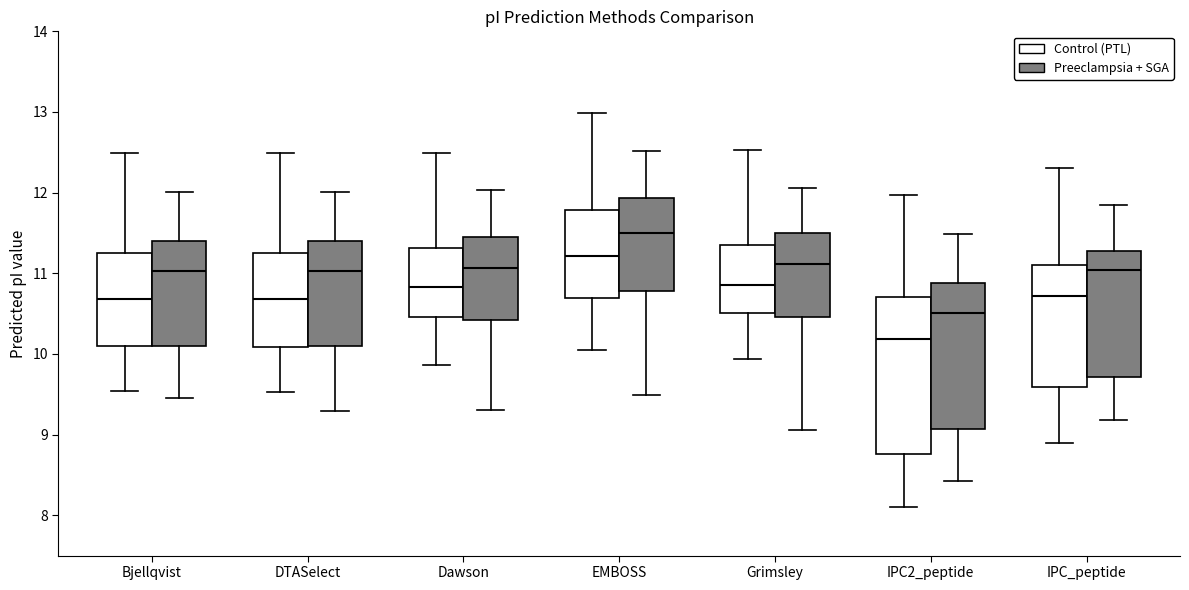

Comparing the boxes themselves (not the whiskers), which one is the tallest?

IPC2_peptide (Control (PTL))